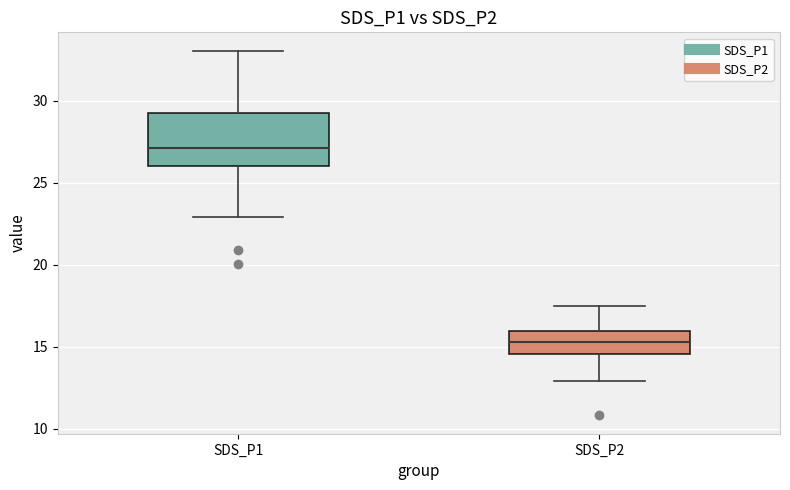

Reading left to right, read every box against the y-axis: the position of its median line, the range the box covers, and the ends of its whiskers. The values are not printed on the chart, so give them approximately, as read against the axis.

SDS_P1: median 27.0, box 26.0 to 29.0, whiskers 23.0 to 33.0
SDS_P2: median 15.5, box 14.5 to 16.0, whiskers 13.0 to 17.5